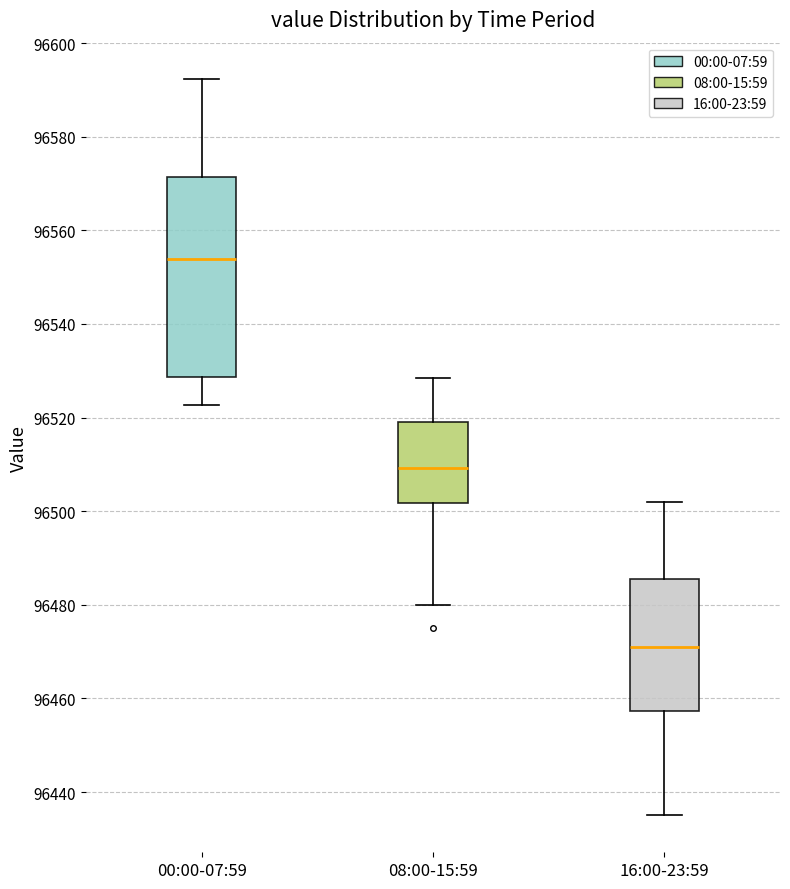

Reading left to right, transcribe this box plot: for each box, give where its median line is, the range the box spans, and where its two whiskers end, as read against the y-axis. The values are not printed on the chart, so give them approximately, as read against the axis.

00:00-07:59: median 96554, box 96528 to 96572, whiskers 96522 to 96592
08:00-15:59: median 96510, box 96502 to 96520, whiskers 96480 to 96528
16:00-23:59: median 96472, box 96458 to 96486, whiskers 96436 to 96502